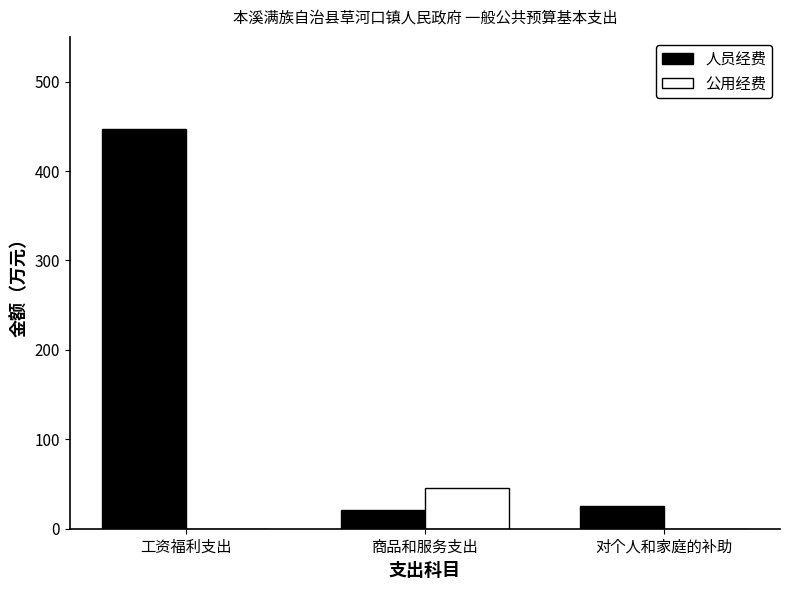

Read the 人员经费 value at 对个人和家庭的补助.

25.5